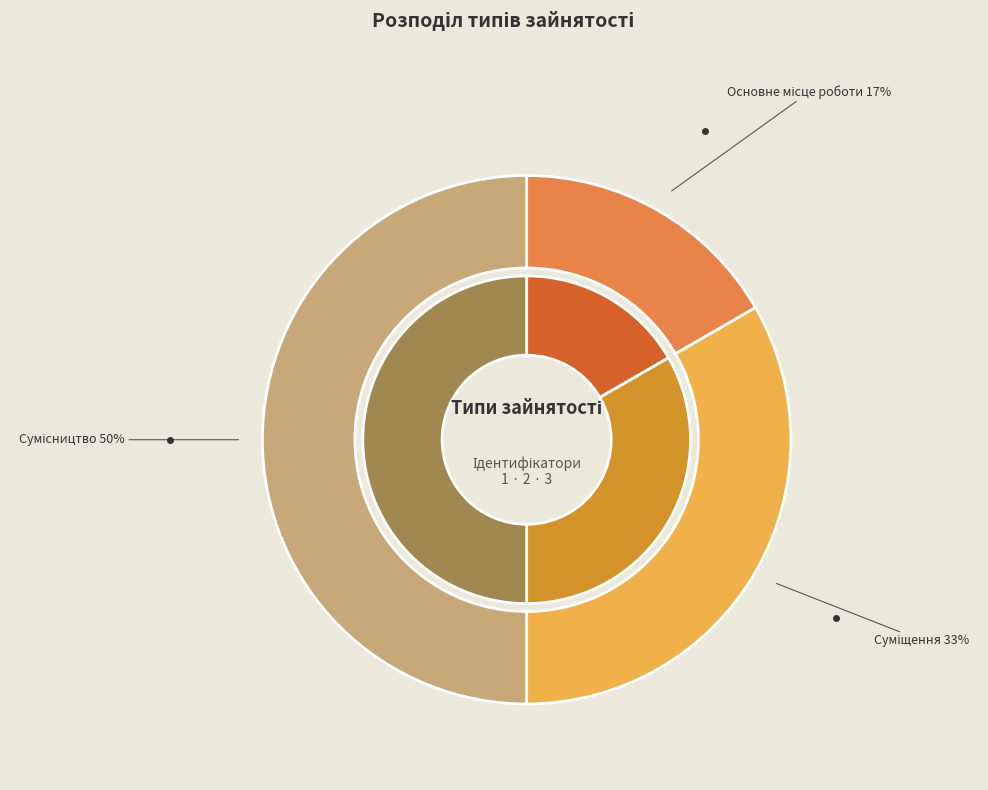

To the nearest percent, what is the average slice percentage?

33%